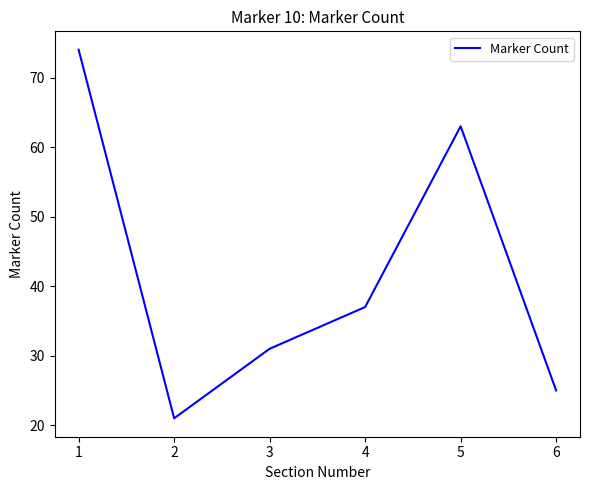

How many lines are shown in the chart?

1